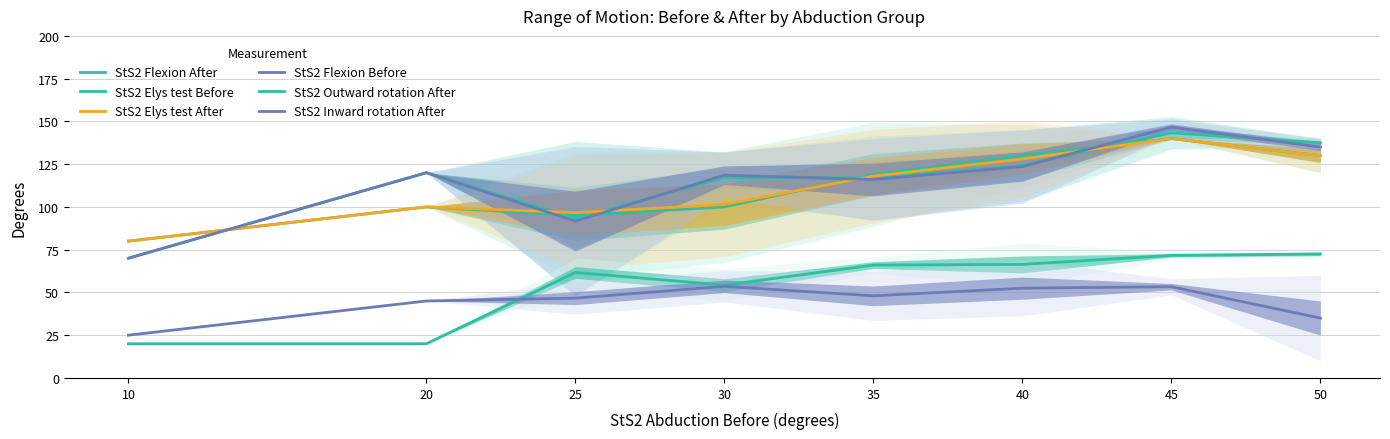

Reading left to right, list all the values displayed in this chart.

StS2 Flexion After: 10=70.0	20=120.0	25=93.3	30=117.1	35=117.0	40=124.2	45=143.3	50=137.5
StS2 Elys test Before: 10=80.0	20=100.0	25=95.0	30=100.0	35=119.0	40=130.0	45=140.0	50=130.0
StS2 Elys test After: 10=80.0	20=100.0	25=96.7	30=101.4	35=118.0	40=128.1	45=140.0	50=130.0
StS2 Flexion Before: 10=70.0	20=120.0	25=91.7	30=118.6	35=116.0	40=123.6	45=146.7	50=135.0
StS2 Outward rotation After: 10=20.0	20=20.0	25=61.7	30=54.3	35=66.0	40=66.4	45=71.7	50=72.5
StS2 Inward rotation After: 10=25.0	20=45.0	25=46.7	30=53.6	35=48.0	40=52.5	45=53.3	50=35.0